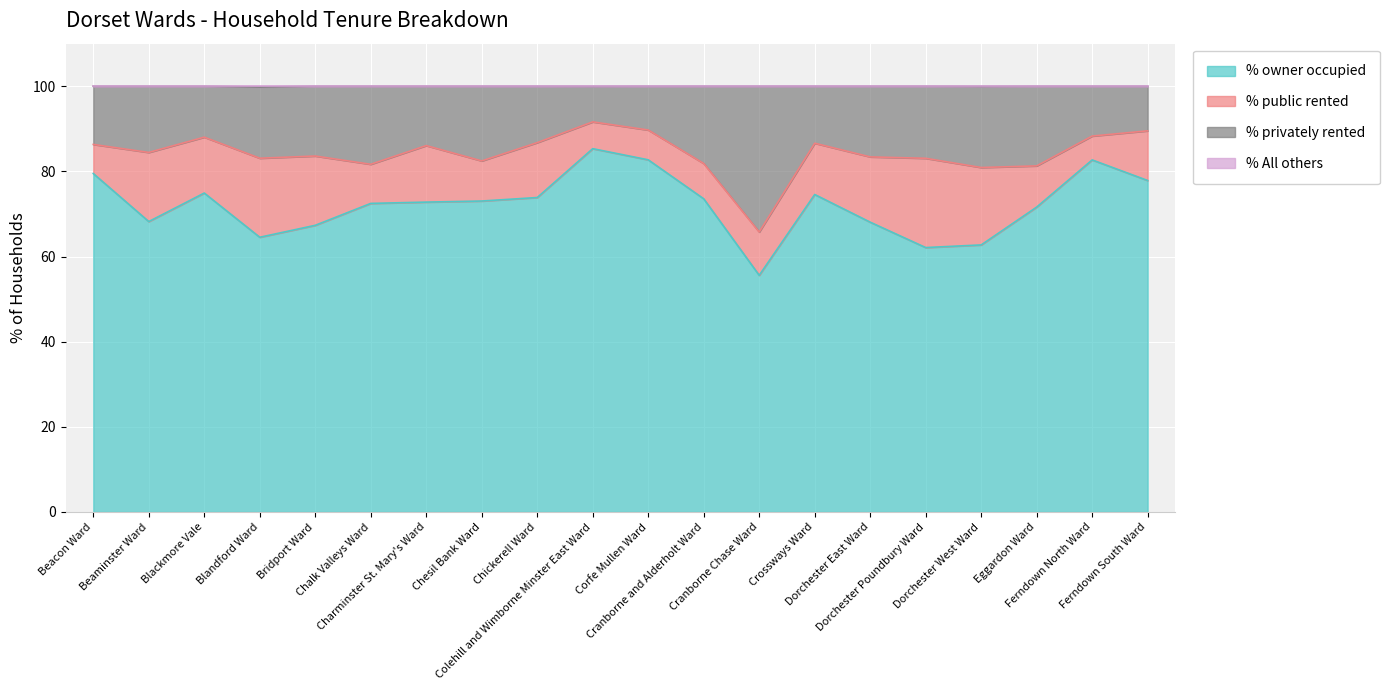

How many interior local valleys does the % privately rented series have?

6